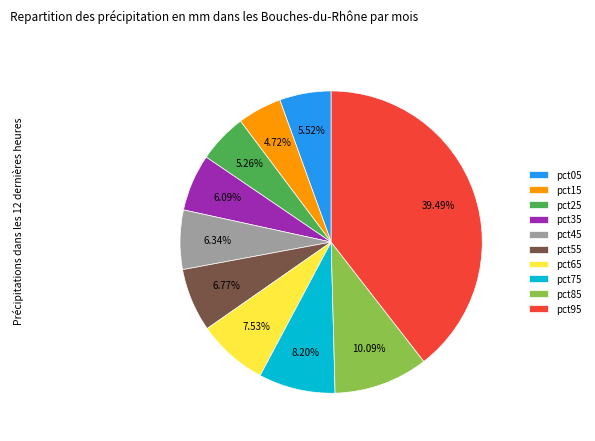

Does pct85 account for over 50% of the chart?

No